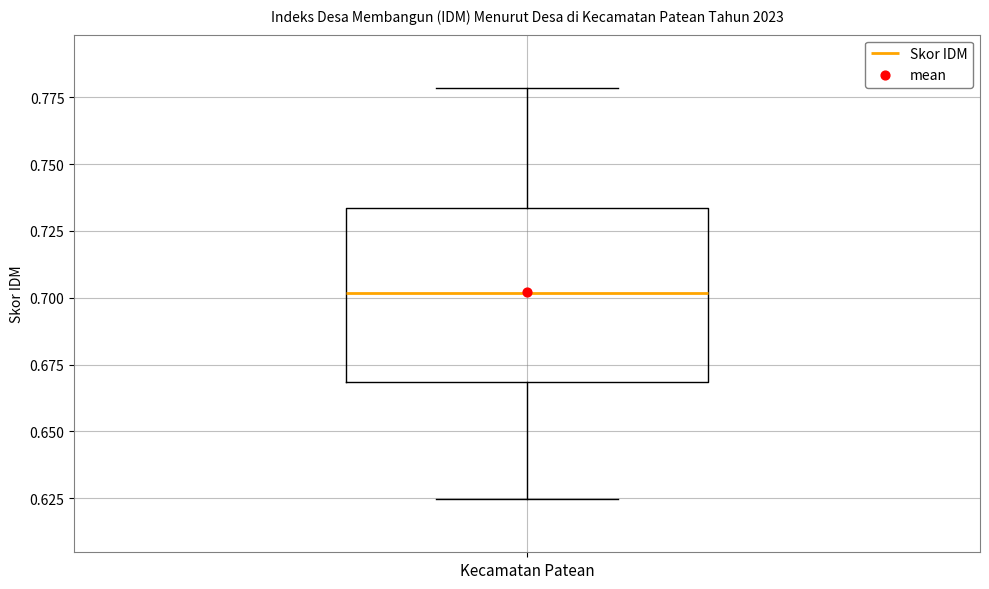

Read this box plot against the y-axis: the position of the median line, the range covered by the box, and the ends of both whiskers. The values are not printed on the chart, so give them approximately, as read against the axis.

median 0.700, box 0.670 to 0.735, whiskers 0.625 to 0.780